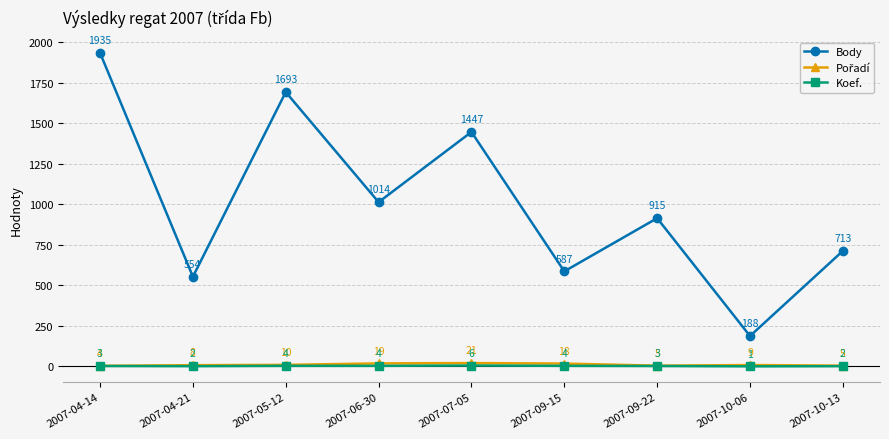

What value does the Body series have at 2007-09-22, to the nearest 50?

900